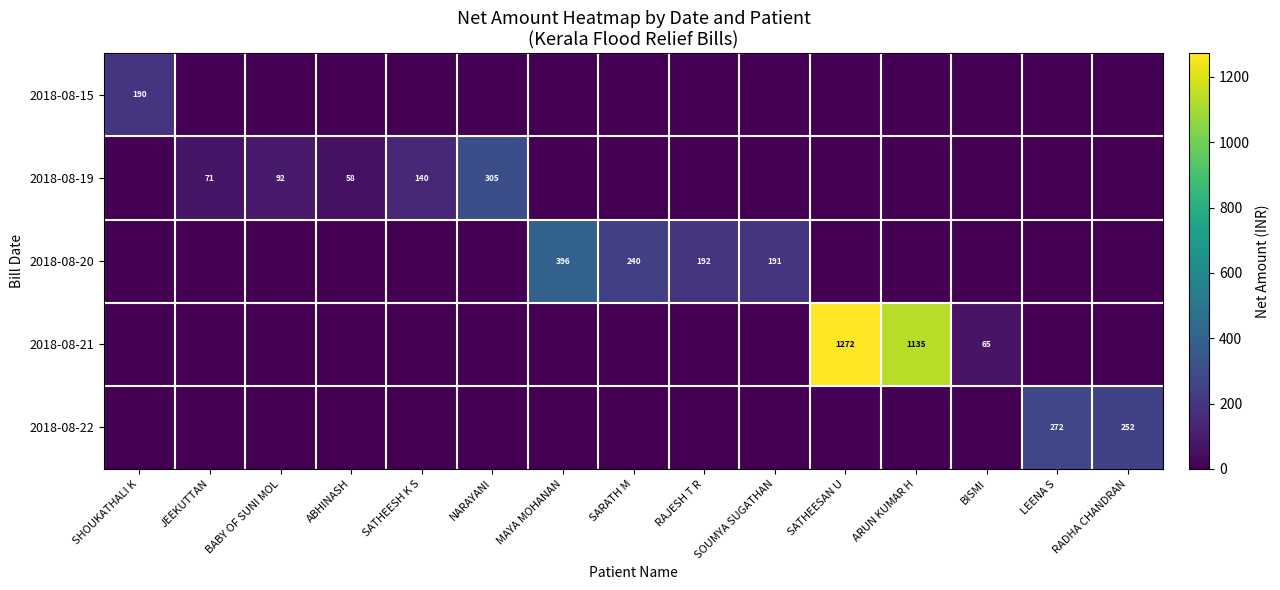

Is the value of 2018-08-20 at RAJESH T R greater than the value of 2018-08-15 at SHOUKATHALI K?

Yes